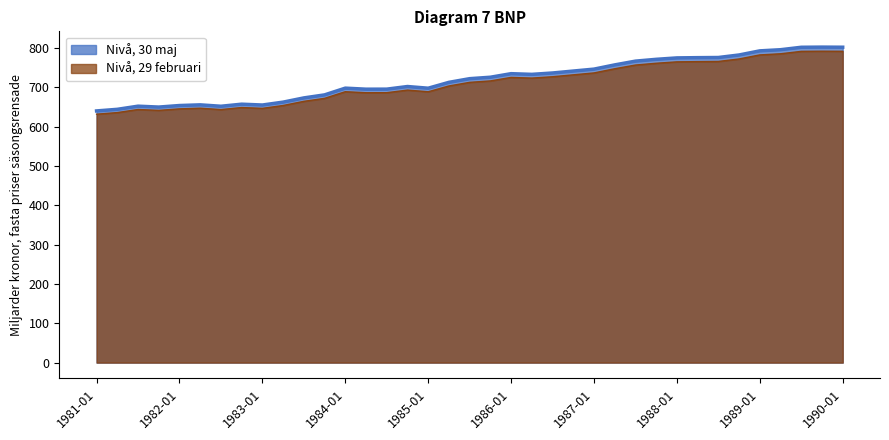

Between 1982-07 and 1983-07, which is larger?

1983-07